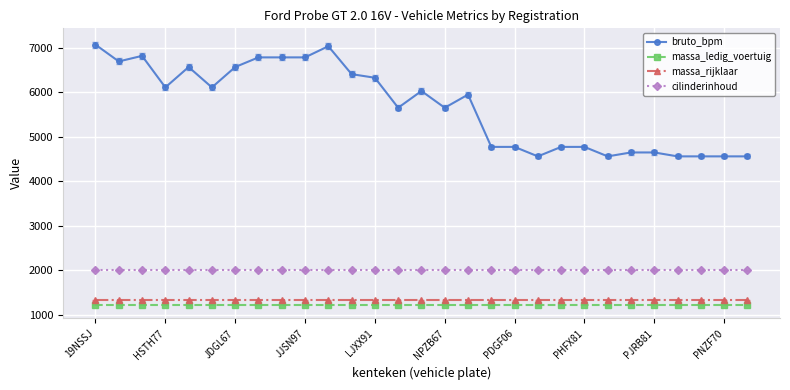

True or false: bruto_bpm has more than 1 points higher than both neighbors.

True